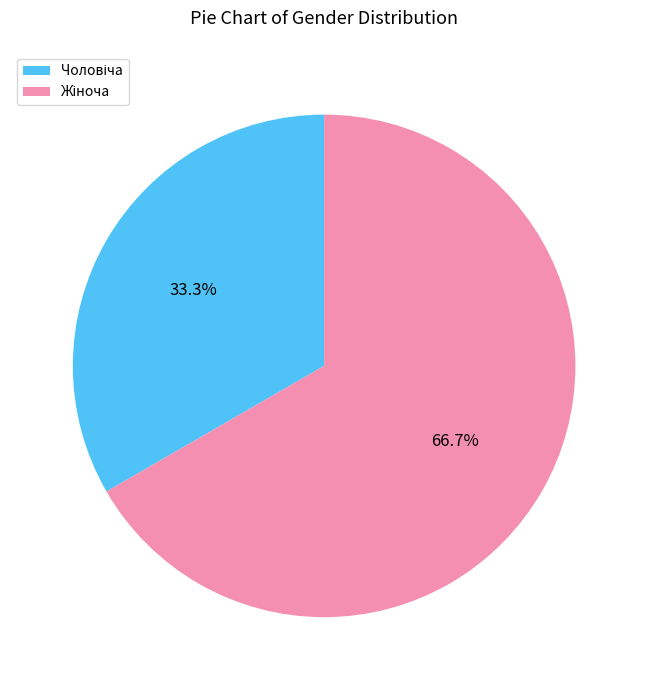

Does any single category account for the majority?

Yes